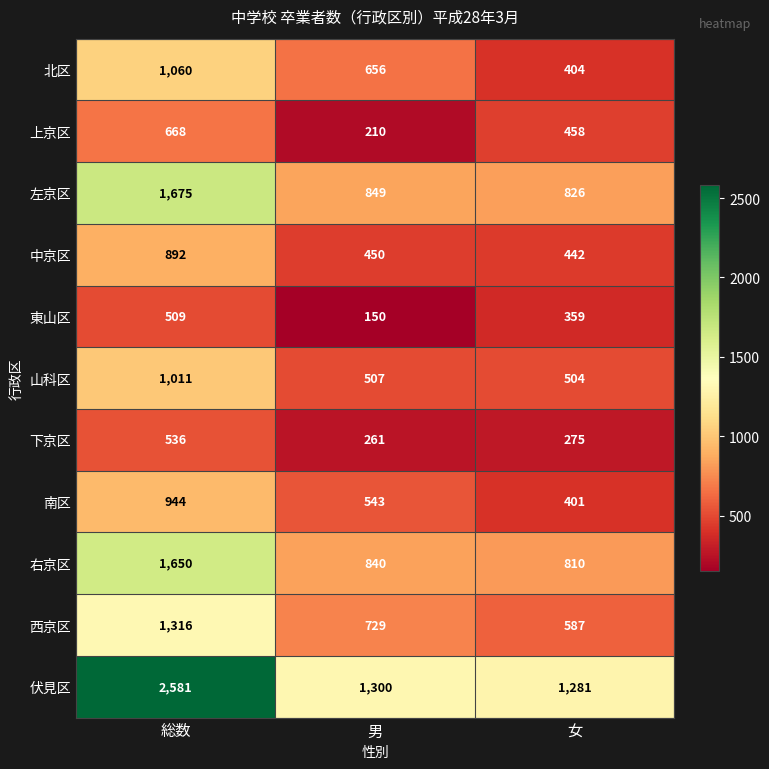

Count the 上京区 values in the range 210 to 668.

3